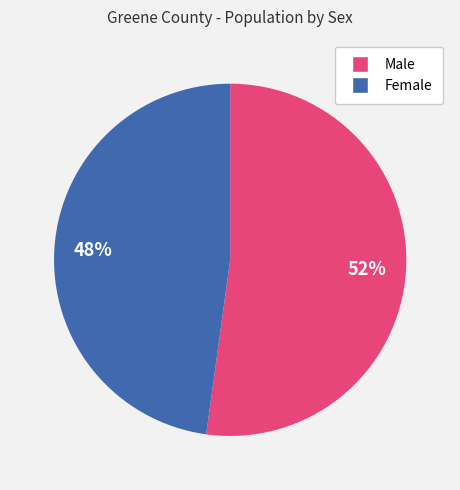

To the nearest percent, what percentage of the pie is Male?

52%